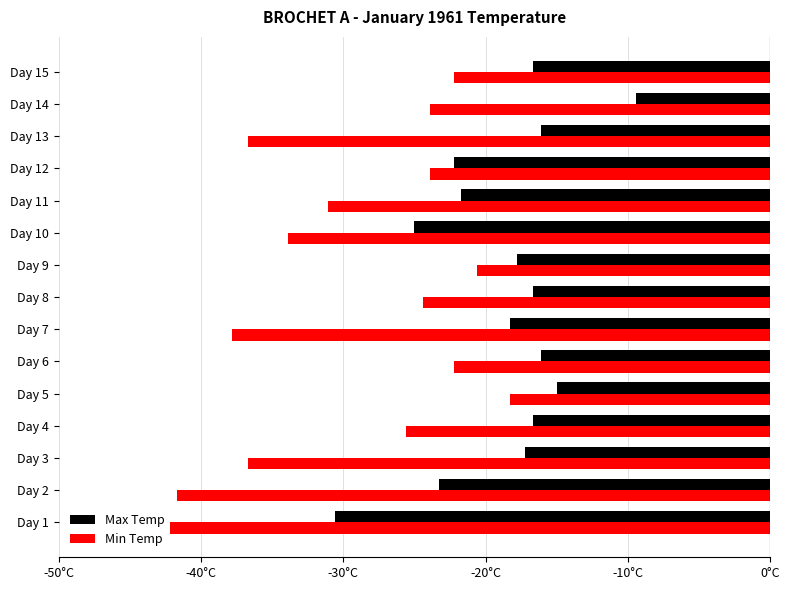

At which label does Max Temp reach its peak?

Day 14